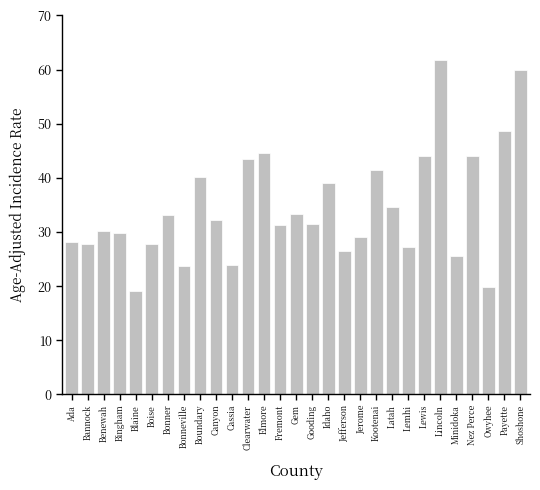

True or false: the data shows 32.3 at Canyon.

True